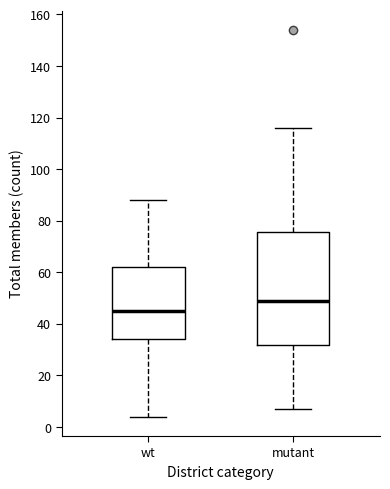

Which box has the highest median line?

mutant